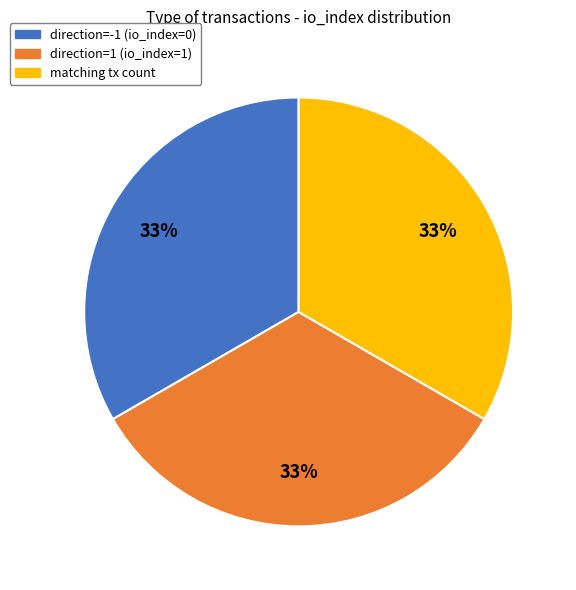

To the nearest percent, what percentage of the pie is direction=1 (io_index=1)?

33%